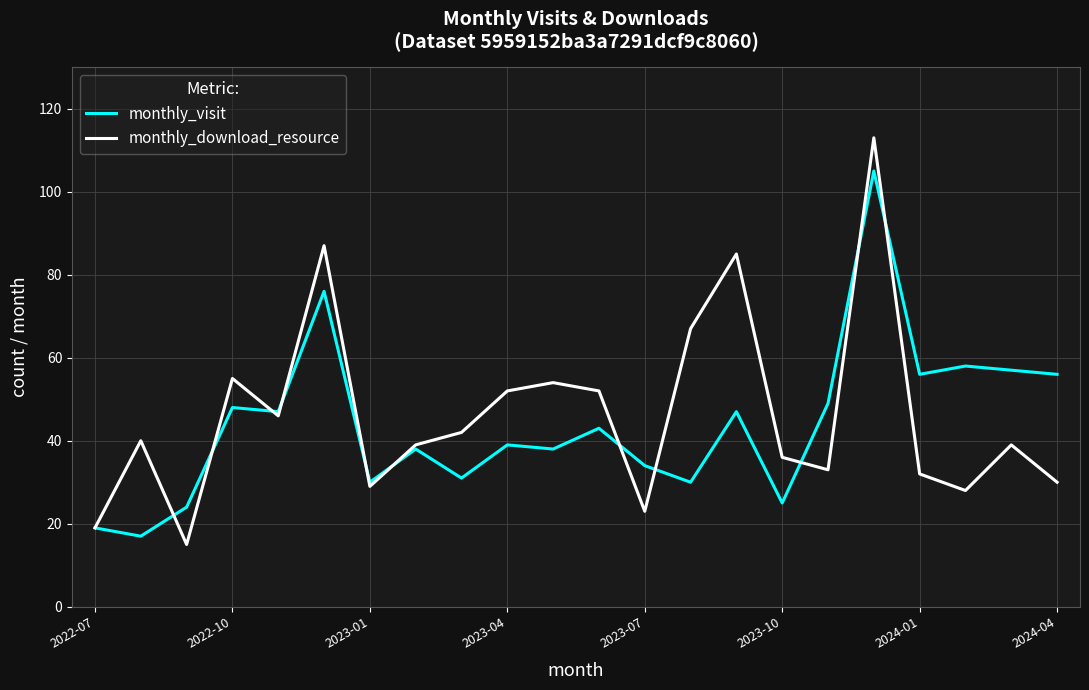

Reading left to right, what are all the values shown in this chart?

monthly_visit: 19	17	24	48	47	76	30	38	31	39	38	43	34	30	47	25	49	105	56	58	57	56
monthly_download_resource: 19	40	15	55	46	87	29	39	42	52	54	52	23	67	85	36	33	113	32	28	39	30